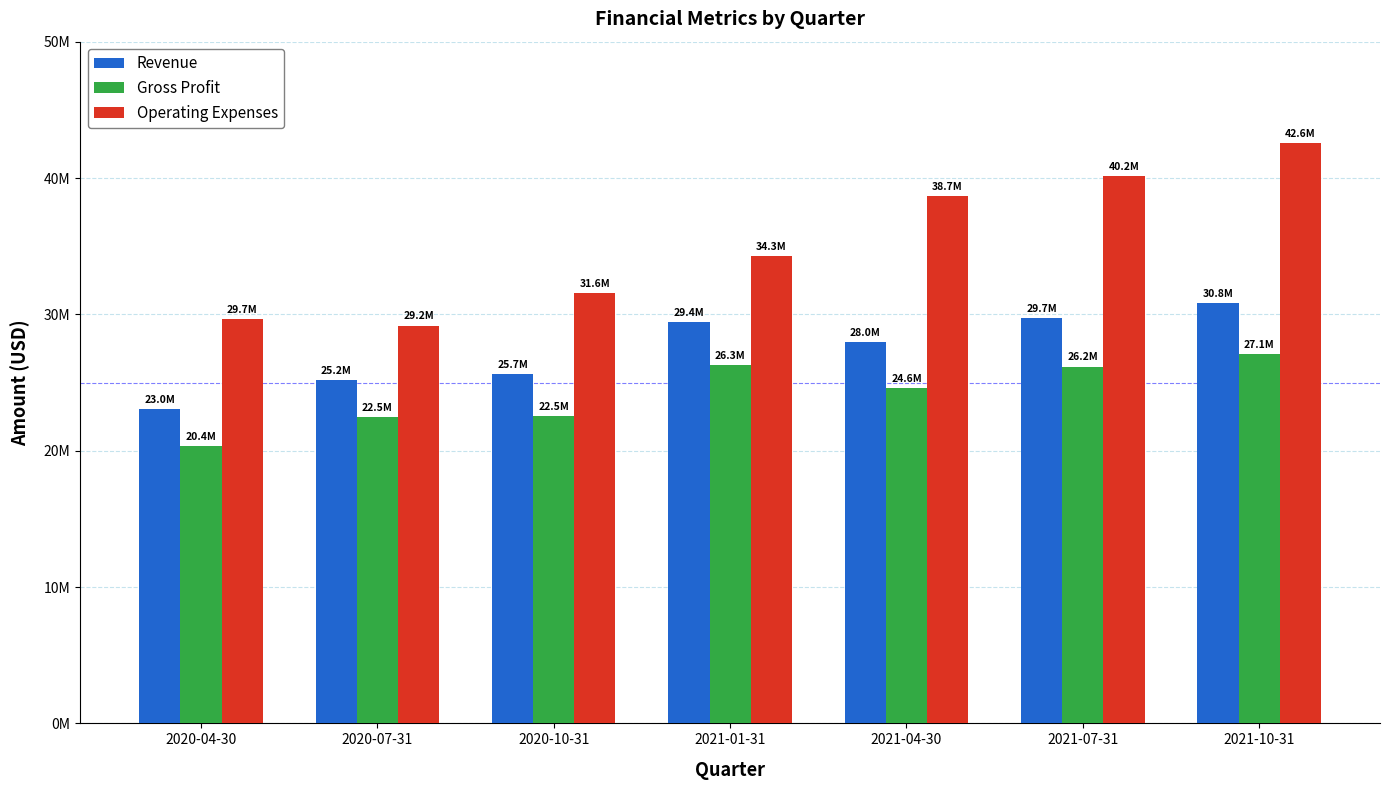

What is the sum of the Gross Profit values at 2020-10-31 and 2021-04-30?

47080000